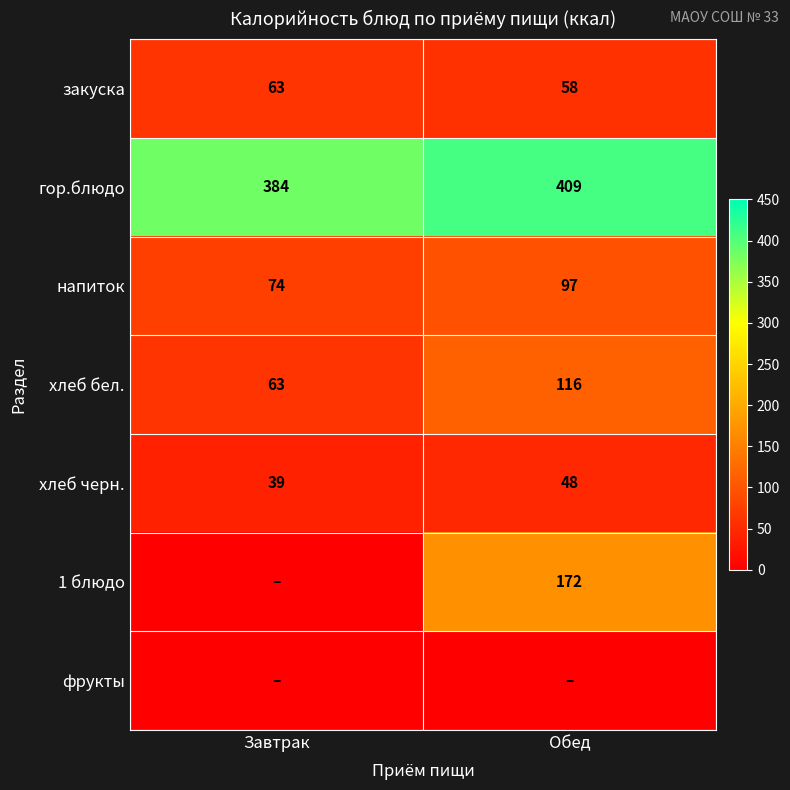

True or false: хлеб черн. has a value of 20 at Обед.

False